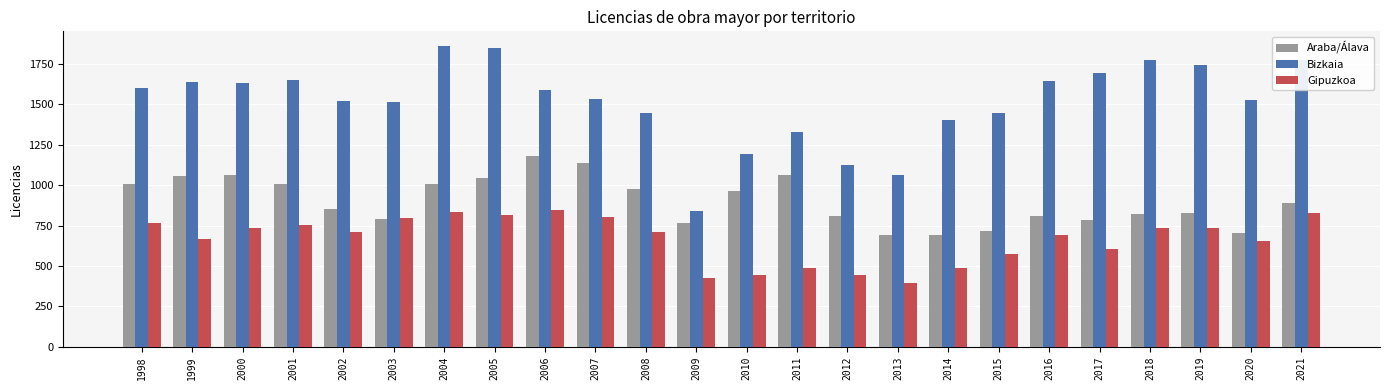

What is the difference between the Araba/Álava values at 2021 and 1999?

167